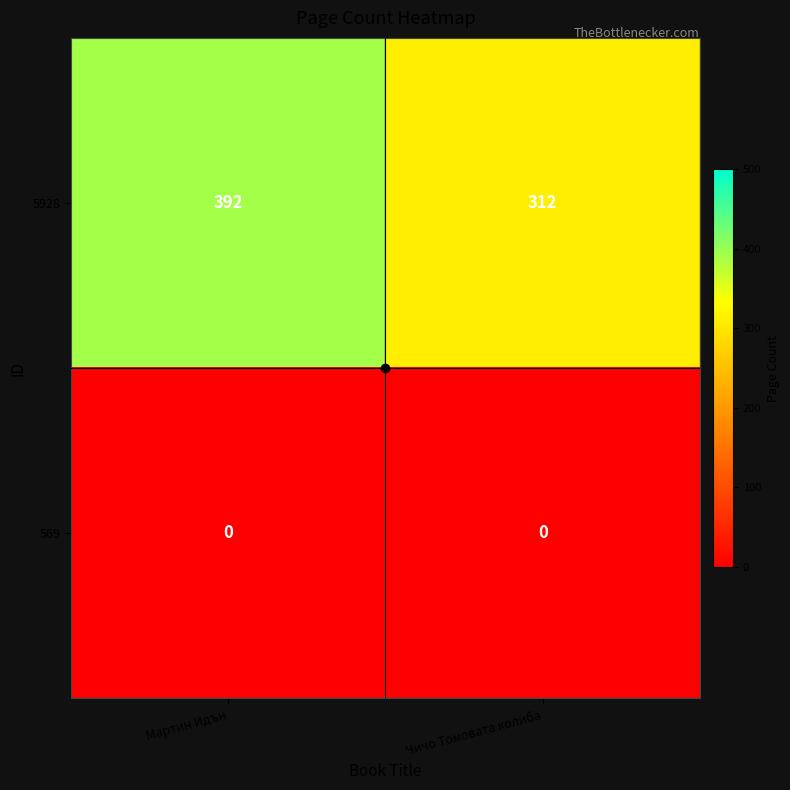

How many series are shown in this chart?

2